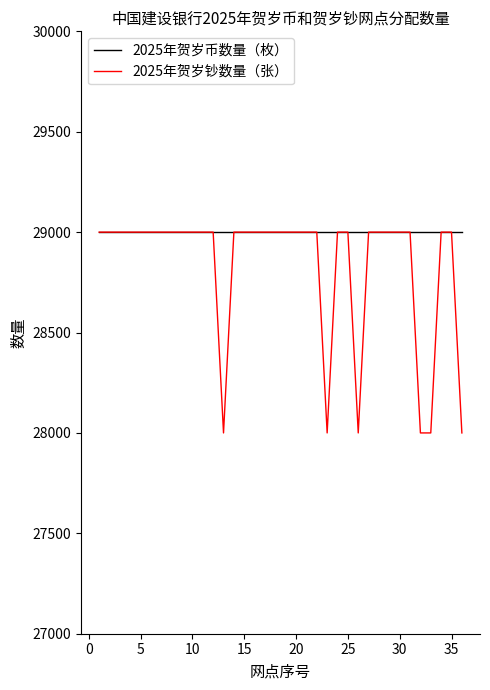

Does the chart have visible grid lines?

No